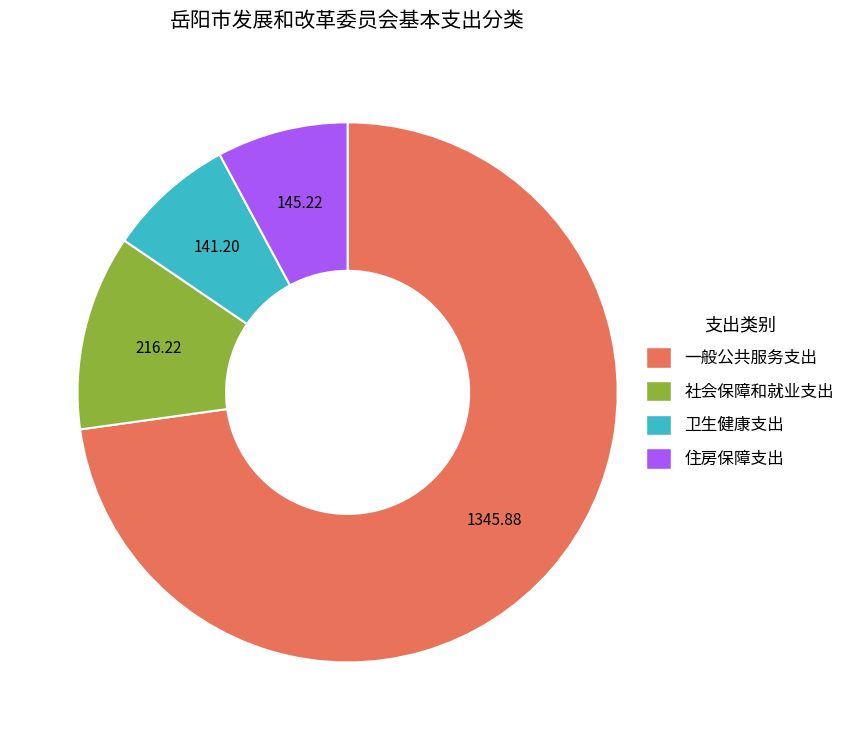

Do 社会保障和就业支出 and 住房保障支出 together represent more than half of the pie?

No